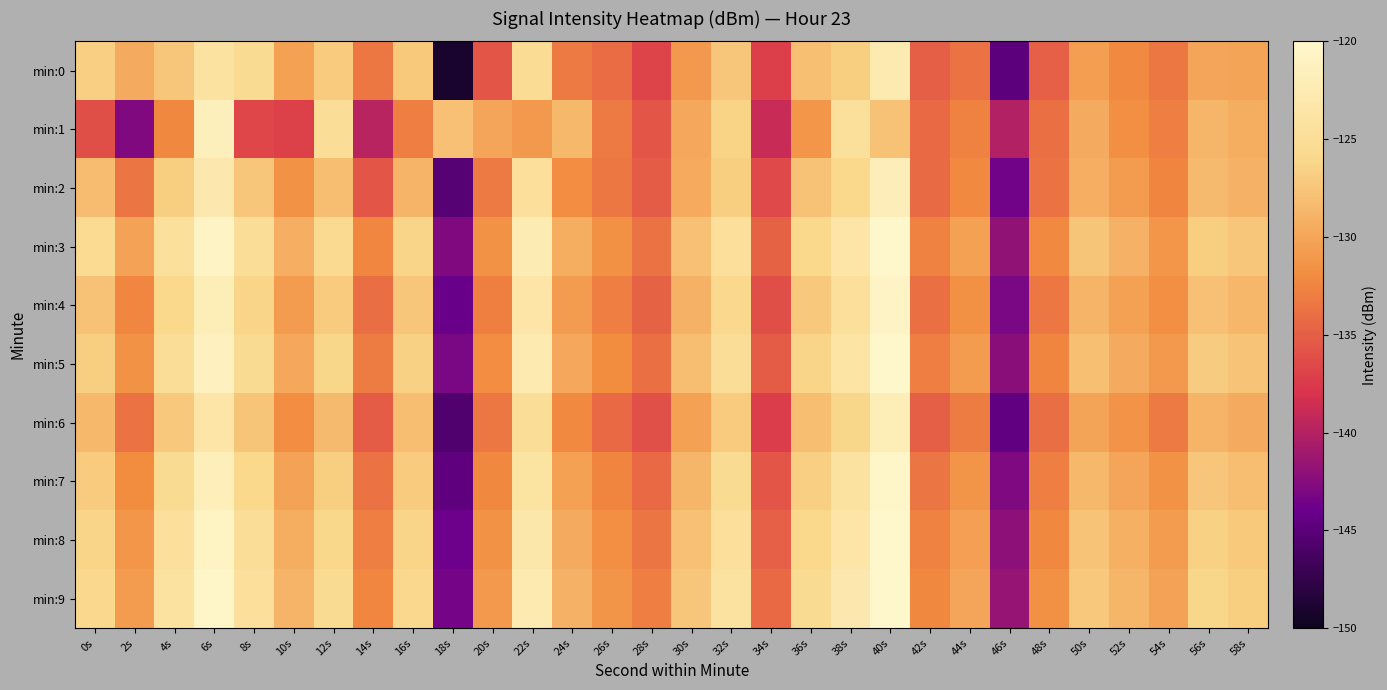

Count the number of data series in this chart.

10